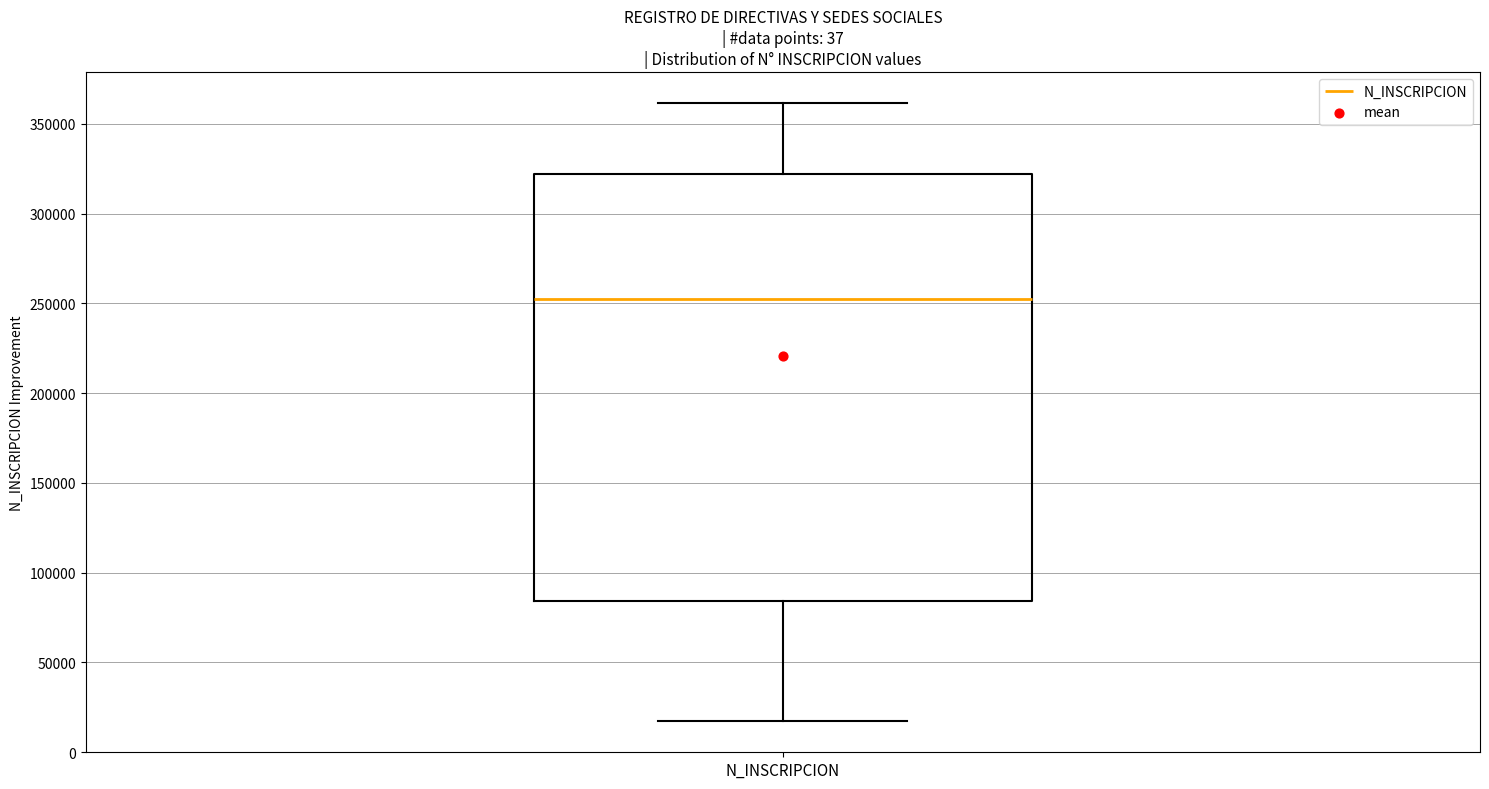

Read this box plot against the y-axis: the position of the median line, the range covered by the box, and the ends of both whiskers. The values are not printed on the chart, so give them approximately, as read against the axis.

median 255000, box 85000 to 320000, whiskers 15000 to 360000